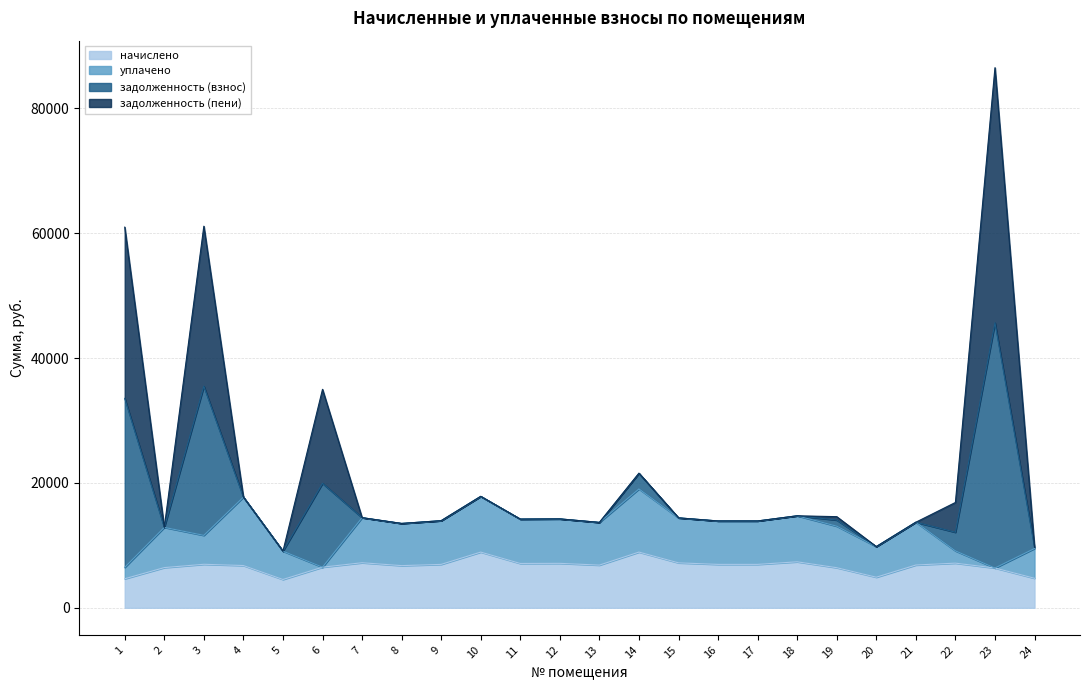

The начислено series shows 2236.6 at 24. True or false?

False